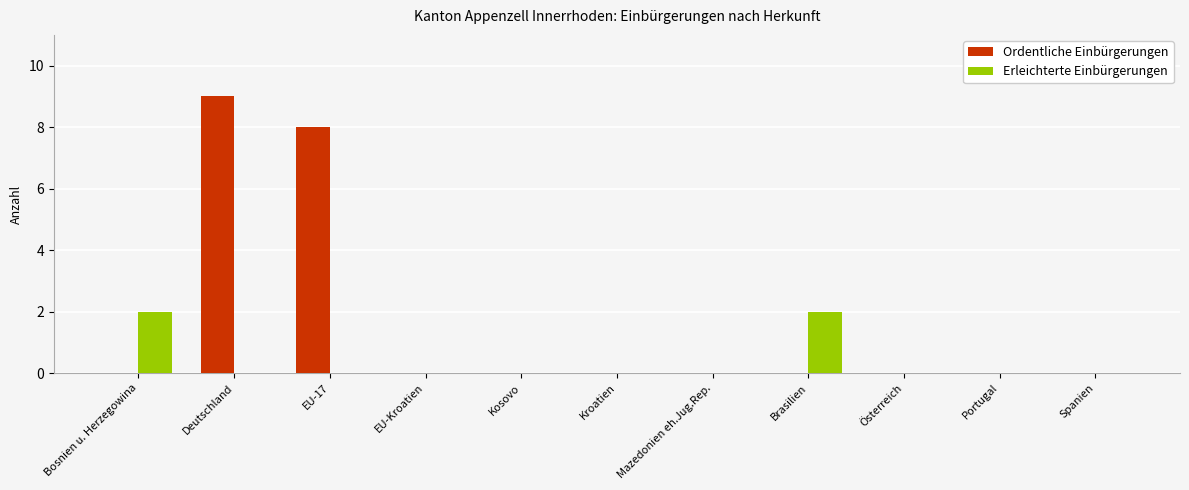

How many groups of bars are there?

11